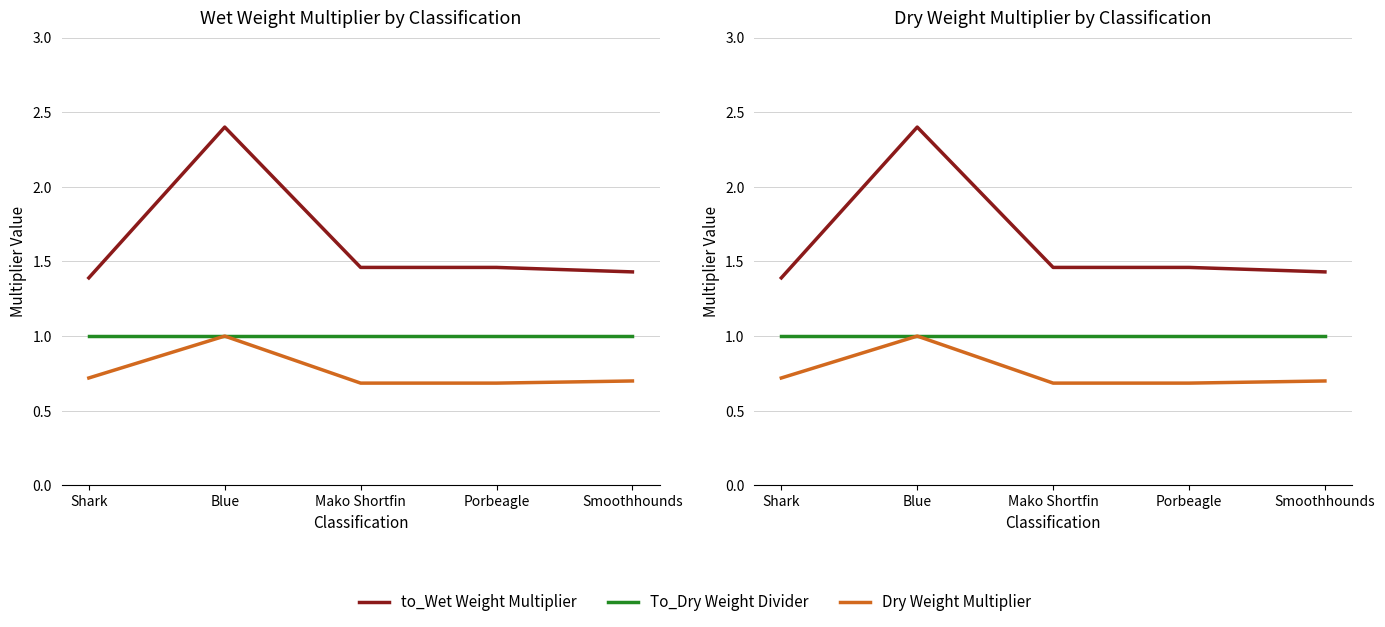

What is the value of the to_Wet Weight Multiplier point at the 1st from the left?

1.4